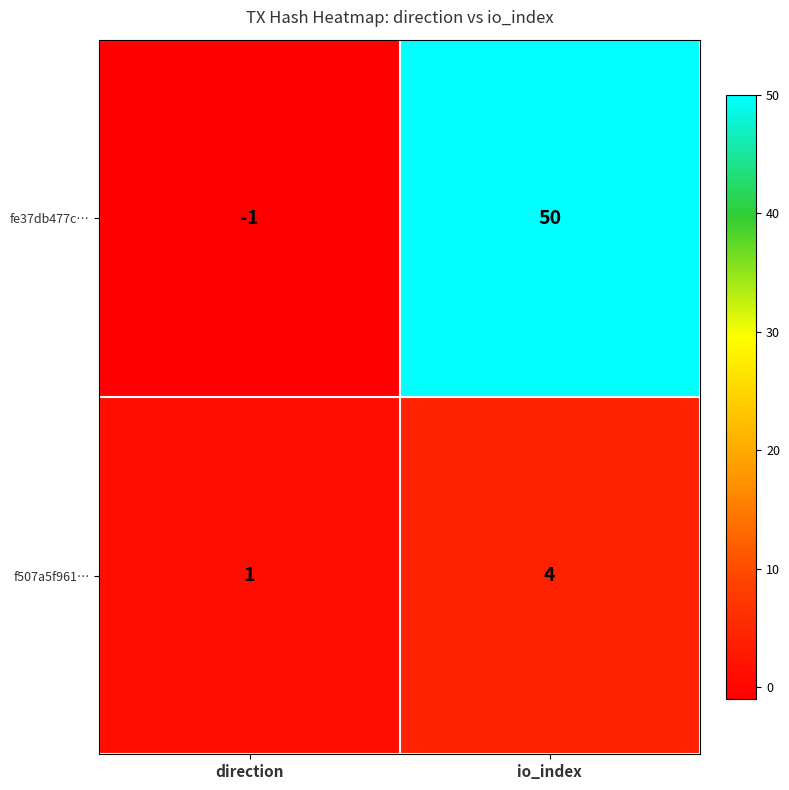

What is the spread (max minus min) of values at direction?

2